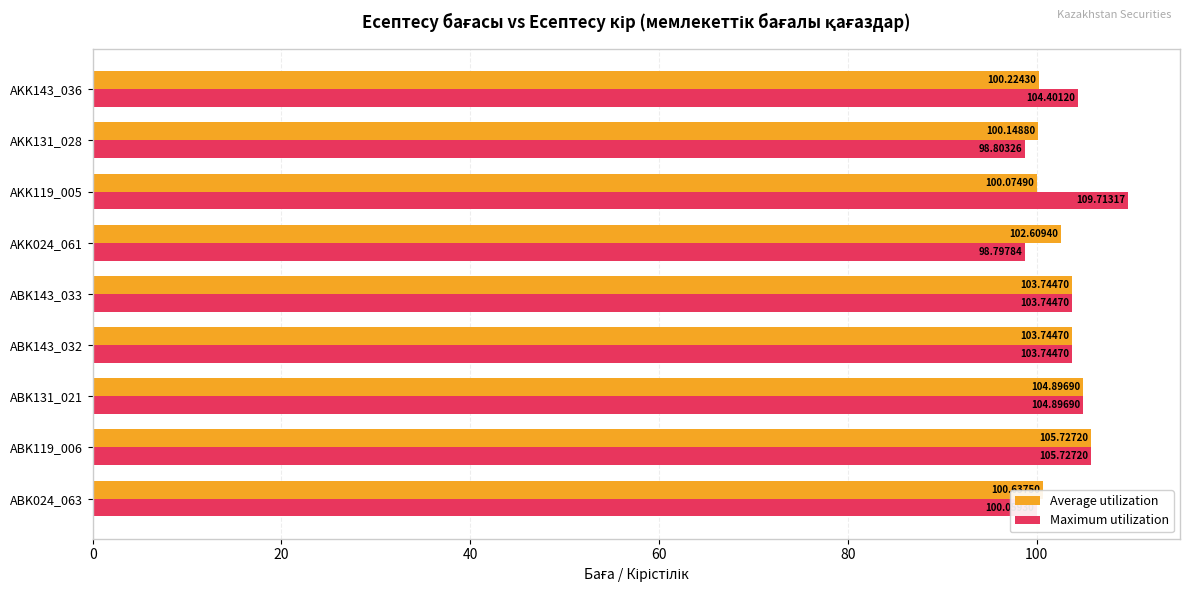

Which series has the largest total across all categories?

Maximum utilization